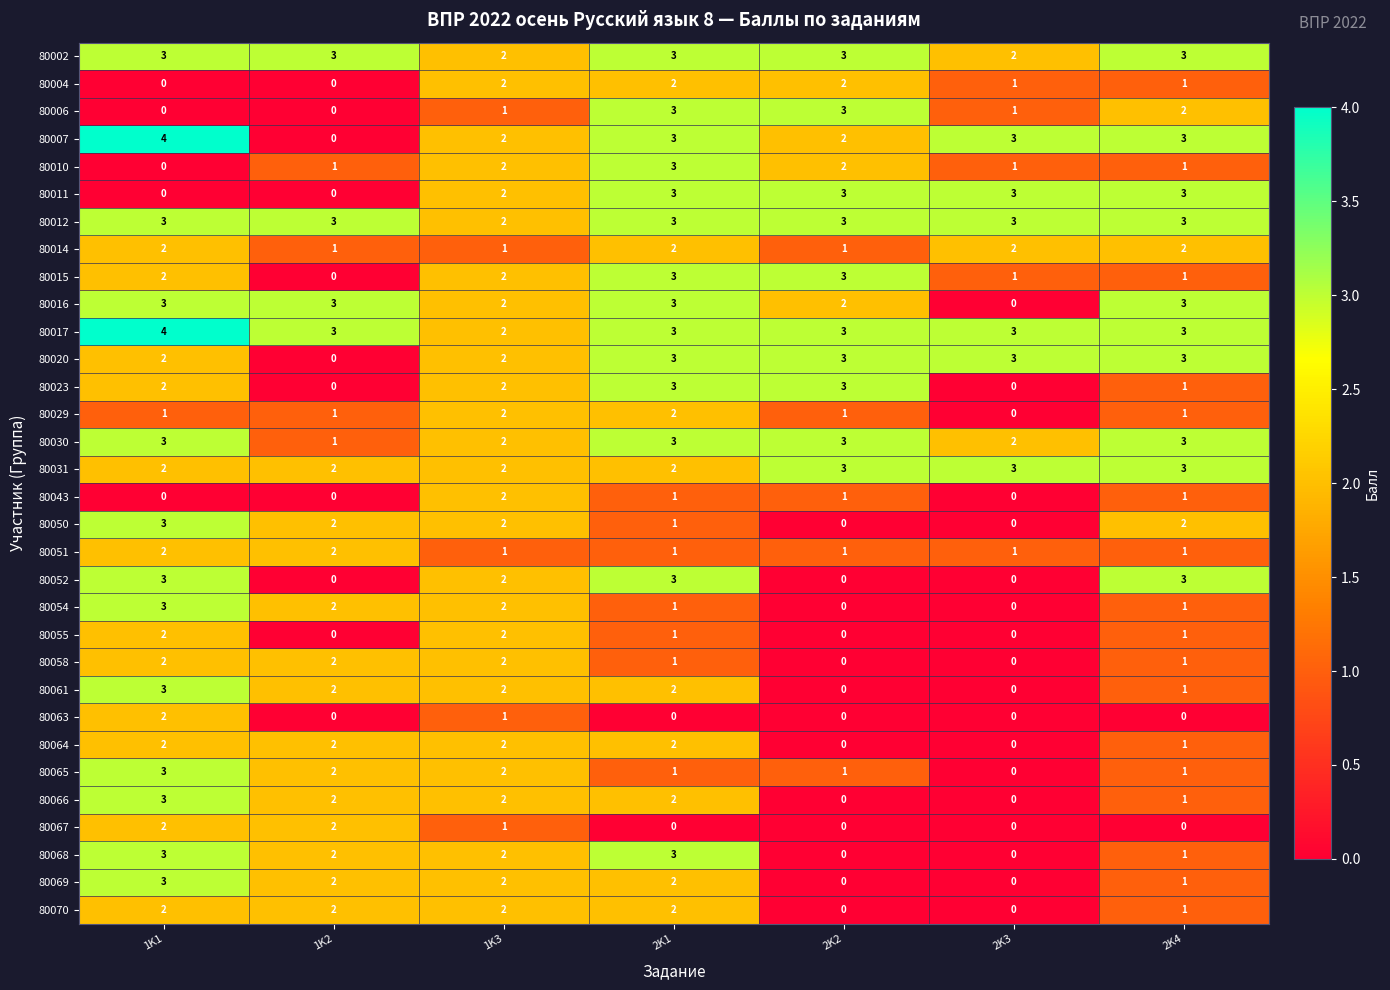

The value of 80010 at 2K1 is 5. True or false?

False